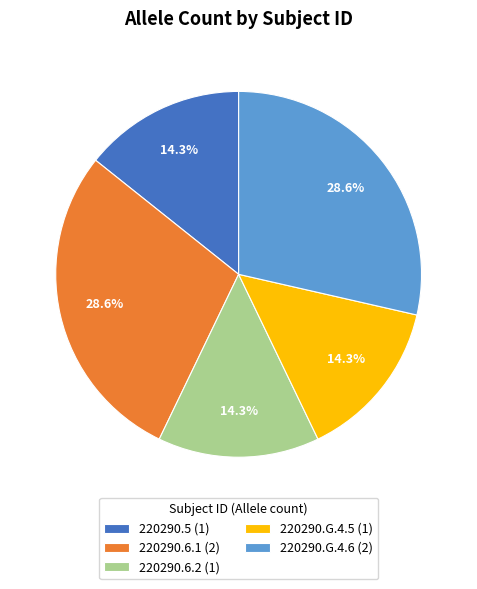

Which has a higher value, 220290.6.2 (1) or 220290.G.4.6 (2)?

220290.G.4.6 (2)